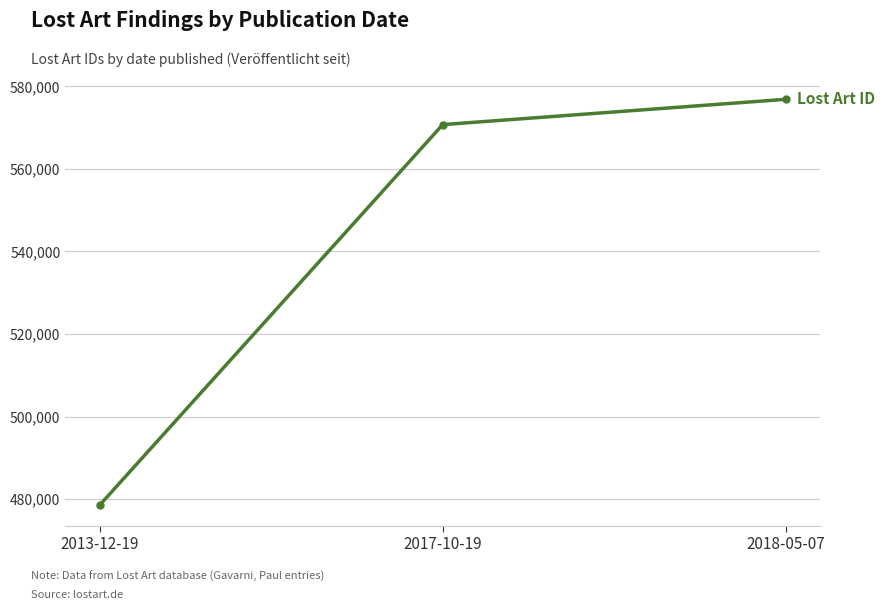

At which category does the chart reach its peak across all series?

2018-05-07